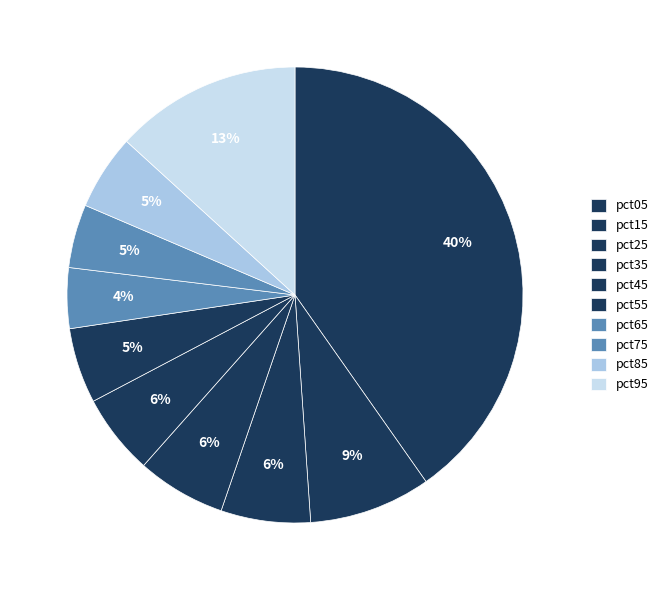

Combined, what portion of the pie is pct05 and pct15?

48.9%